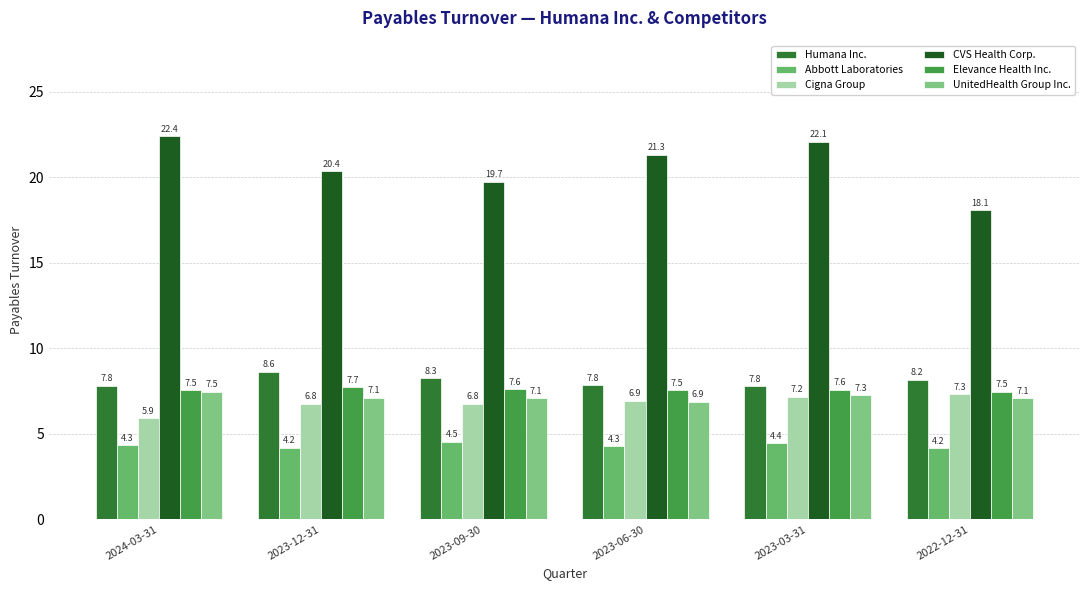

What is the value of the Cigna Group bar at the 5th from the left?

7.2